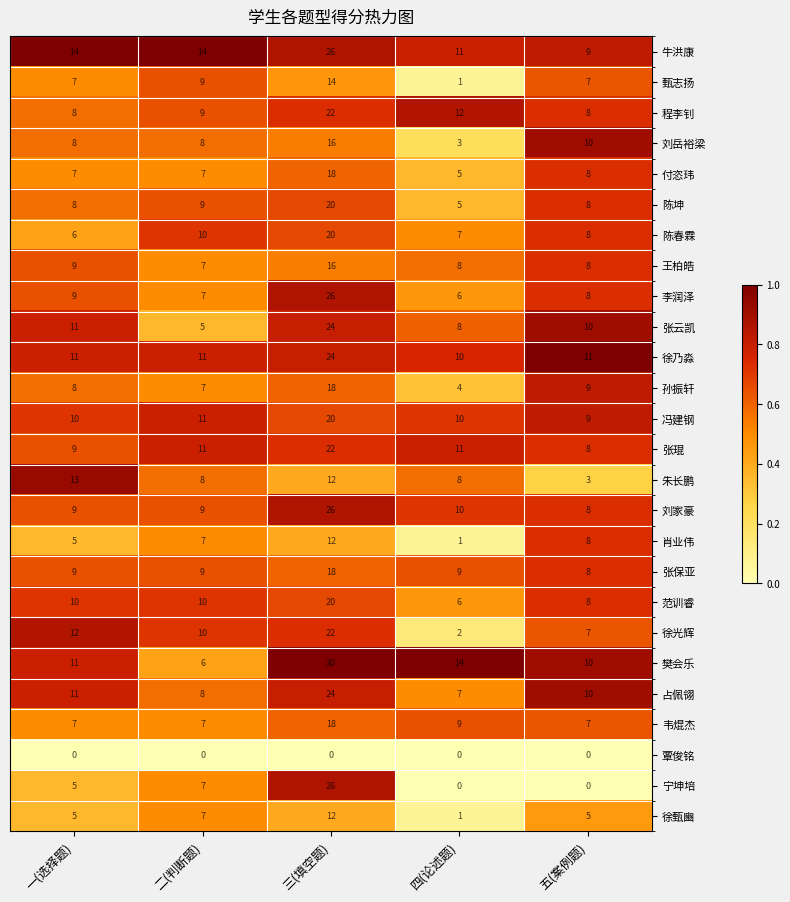

What is the total value across all series at 二(判断题)?

213